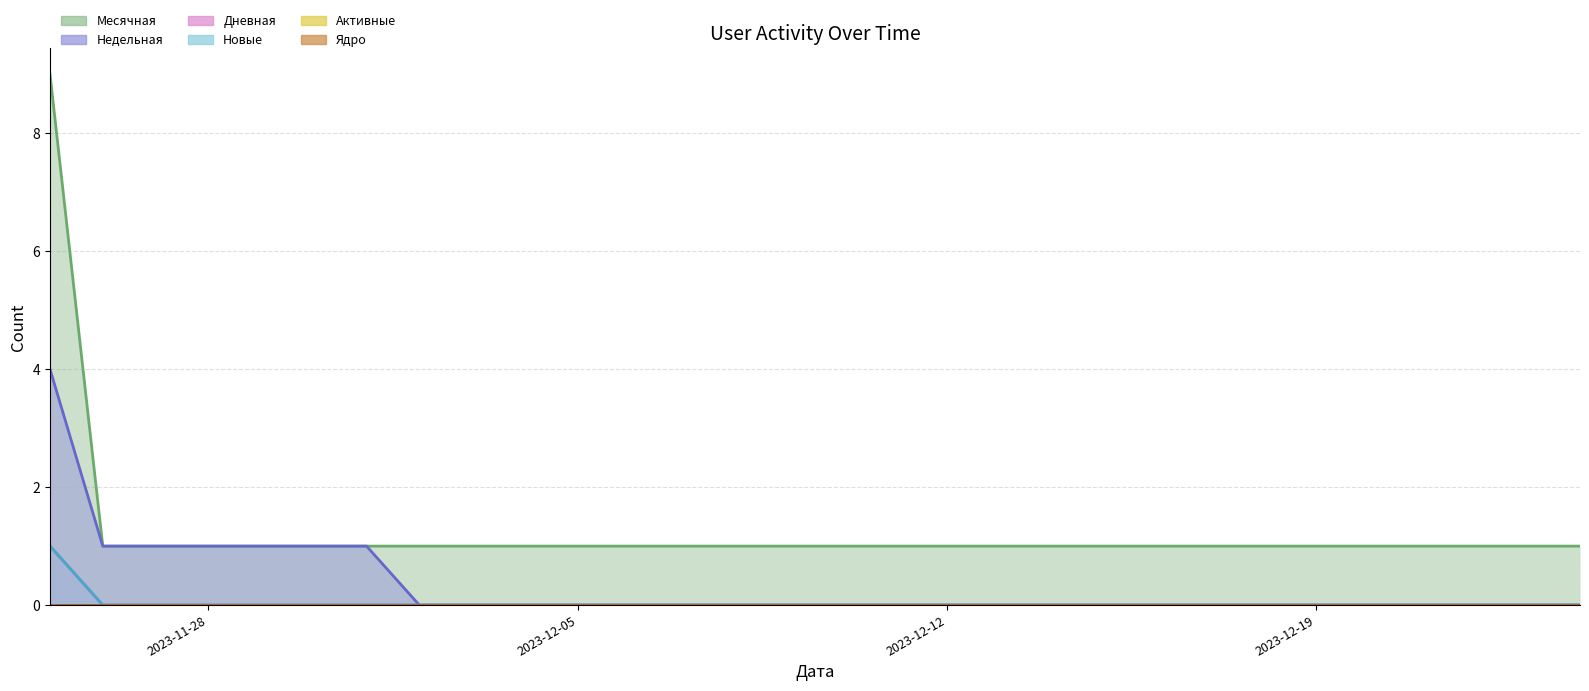

Rank the categories by Дневная value from highest to lowest.

2023-11-25, 2023-12-24, 2023-12-23, 2023-12-22, 2023-12-21, 2023-12-20, 2023-12-19, 2023-12-18, 2023-12-17, 2023-12-16, 2023-12-15, 2023-12-14, 2023-12-13, 2023-12-12, 2023-12-11, 2023-12-10, 2023-12-09, 2023-12-08, 2023-12-07, 2023-12-06, 2023-12-05, 2023-12-04, 2023-12-03, 2023-12-02, 2023-12-01, 2023-11-30, 2023-11-29, 2023-11-28, 2023-11-27, 2023-11-26